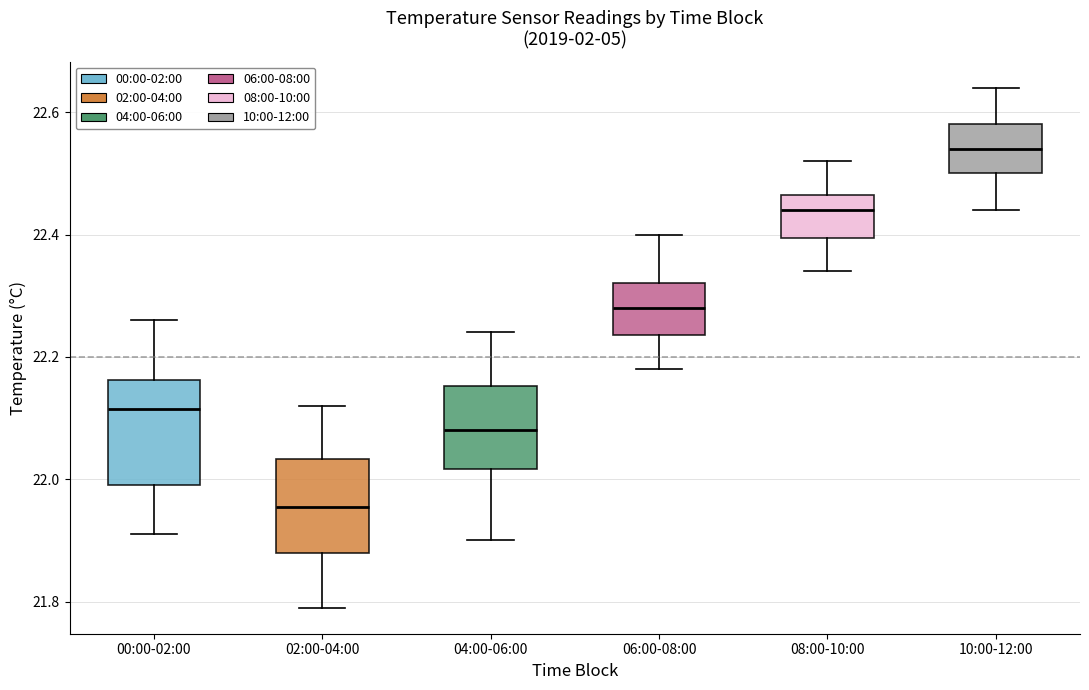

Which box's median line is the highest?

10:00-12:00